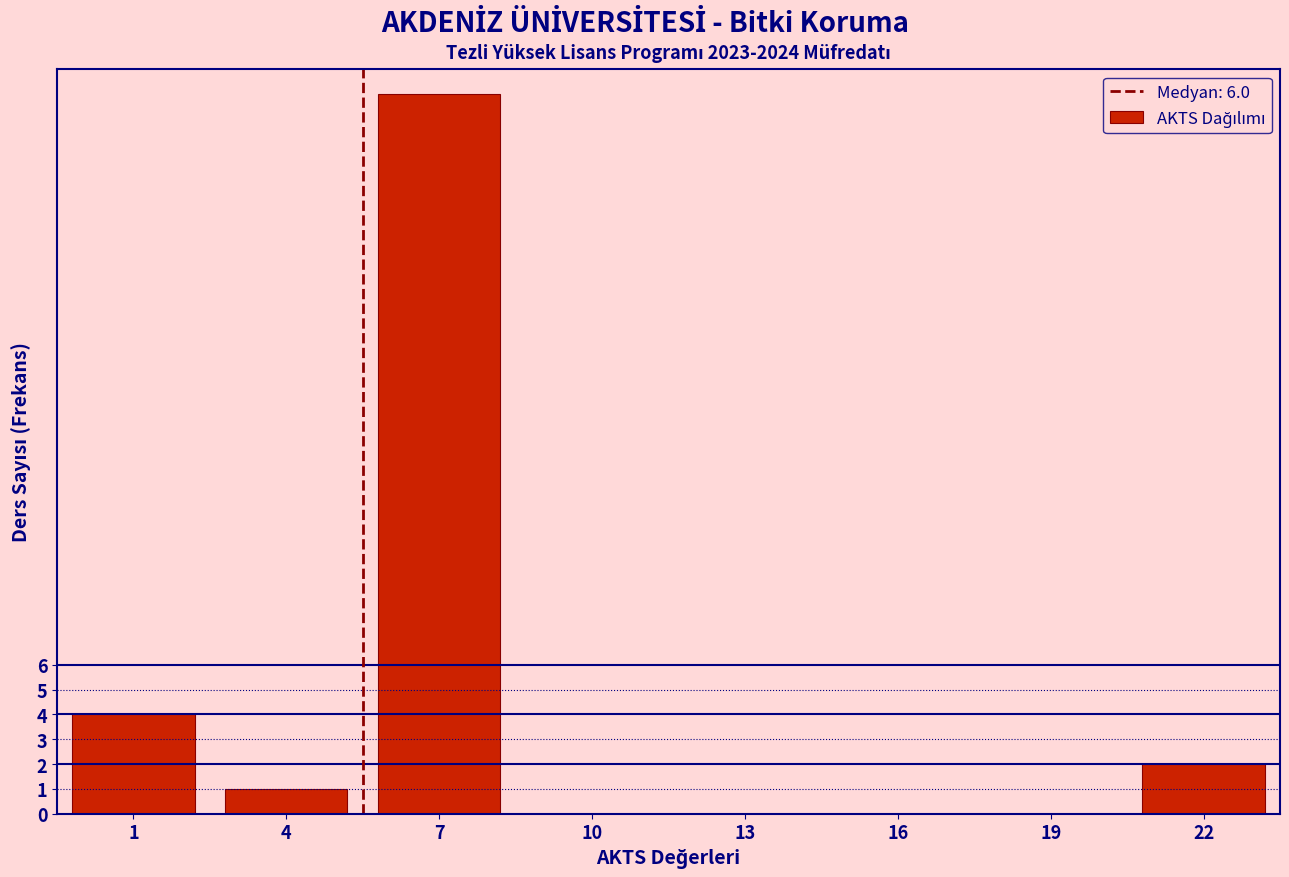

Reading left to right, extract all data points from this chart.

1=4	4=1	7=29	10=0	13=0	16=0	19=0	22=2